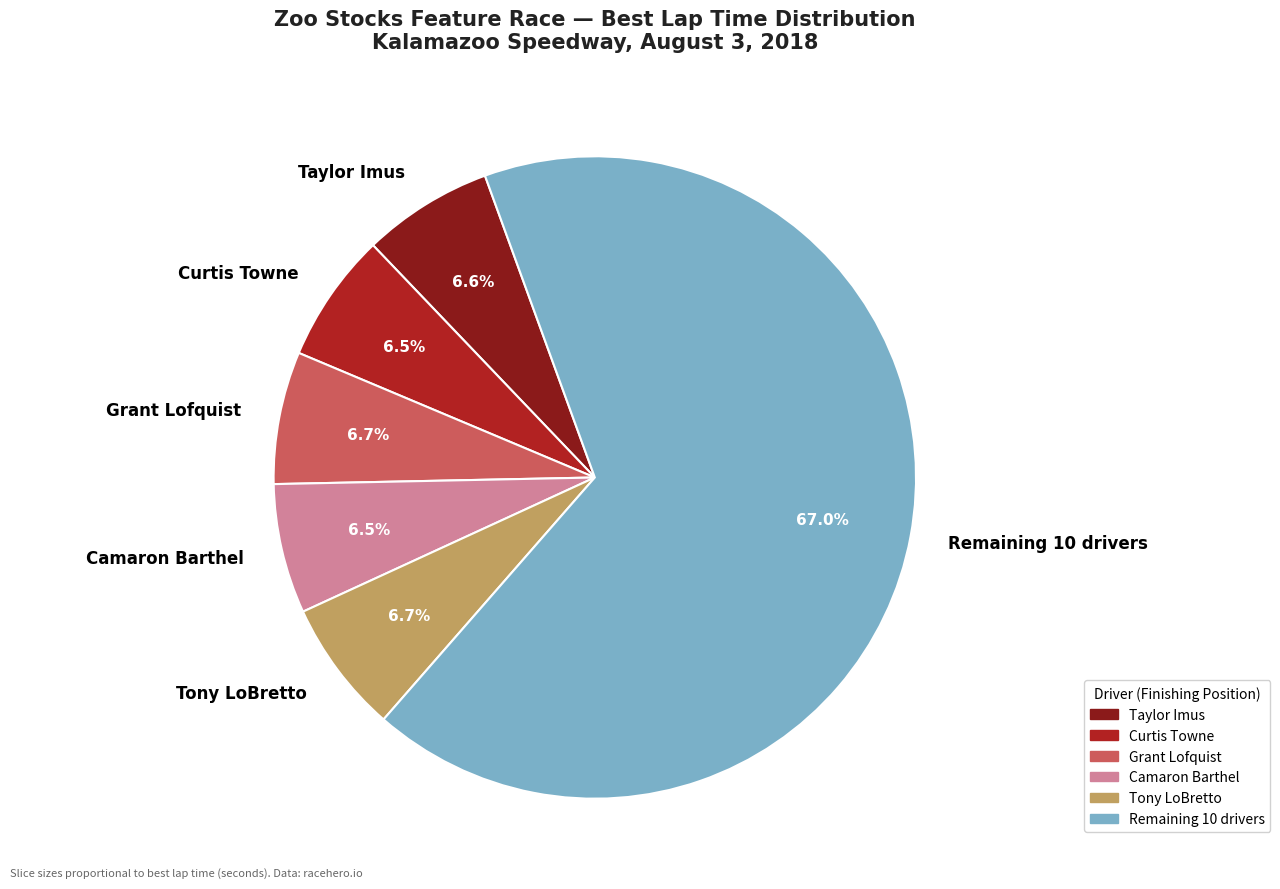

What percentage do Remaining 10 drivers and Taylor Imus together represent?

73.6%